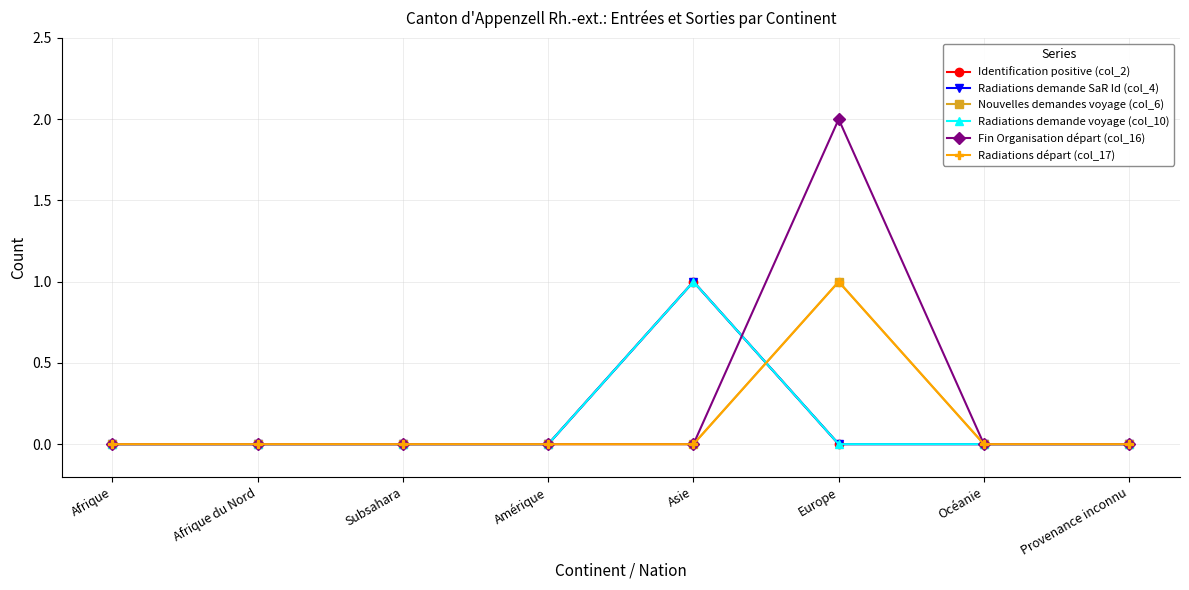

Does the chart have visible grid lines?

Yes